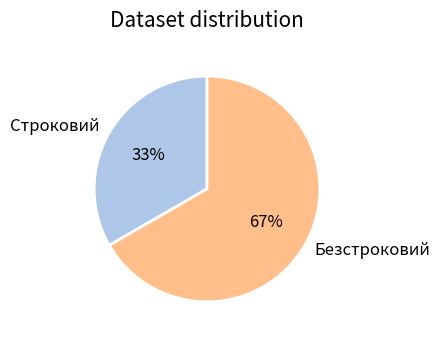

Rank the categories by value from highest to lowest.

Безстроковий, Строковий